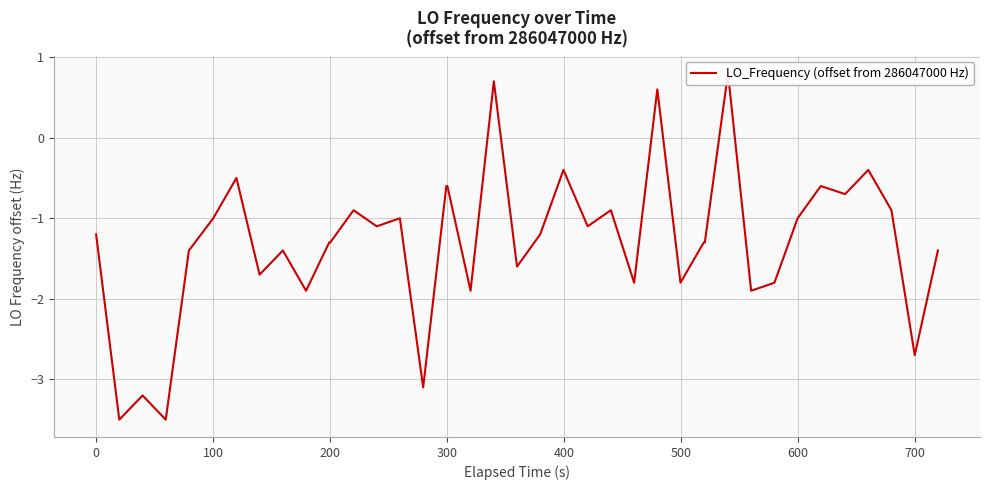

Is it true that the value at 33 is -0.4?

False